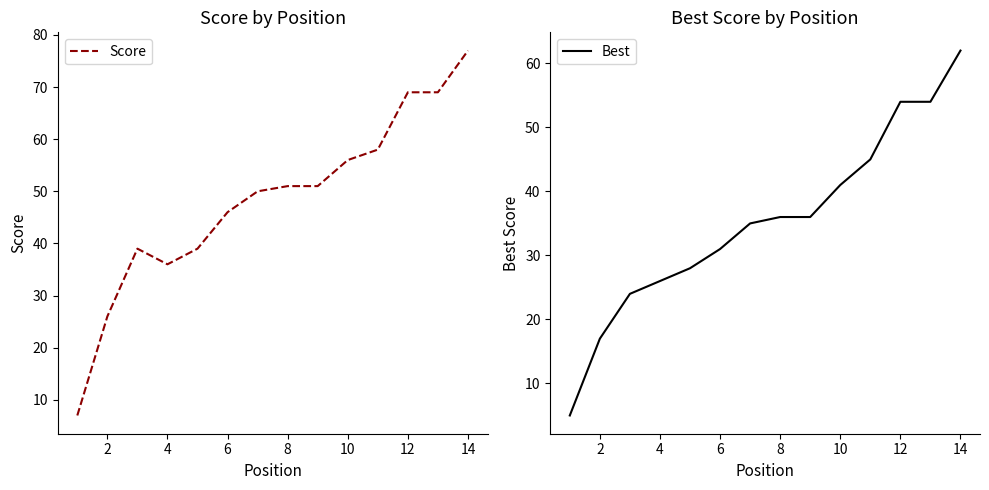

What is the sum of all Score values?

674